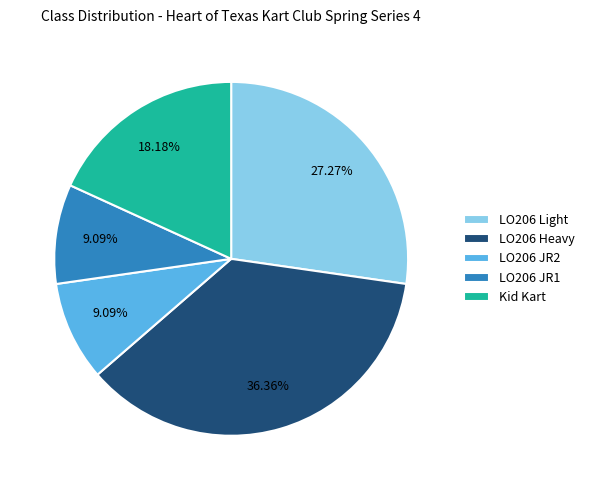

What percentage is the LO206 Light slice, to the nearest percent?

27%